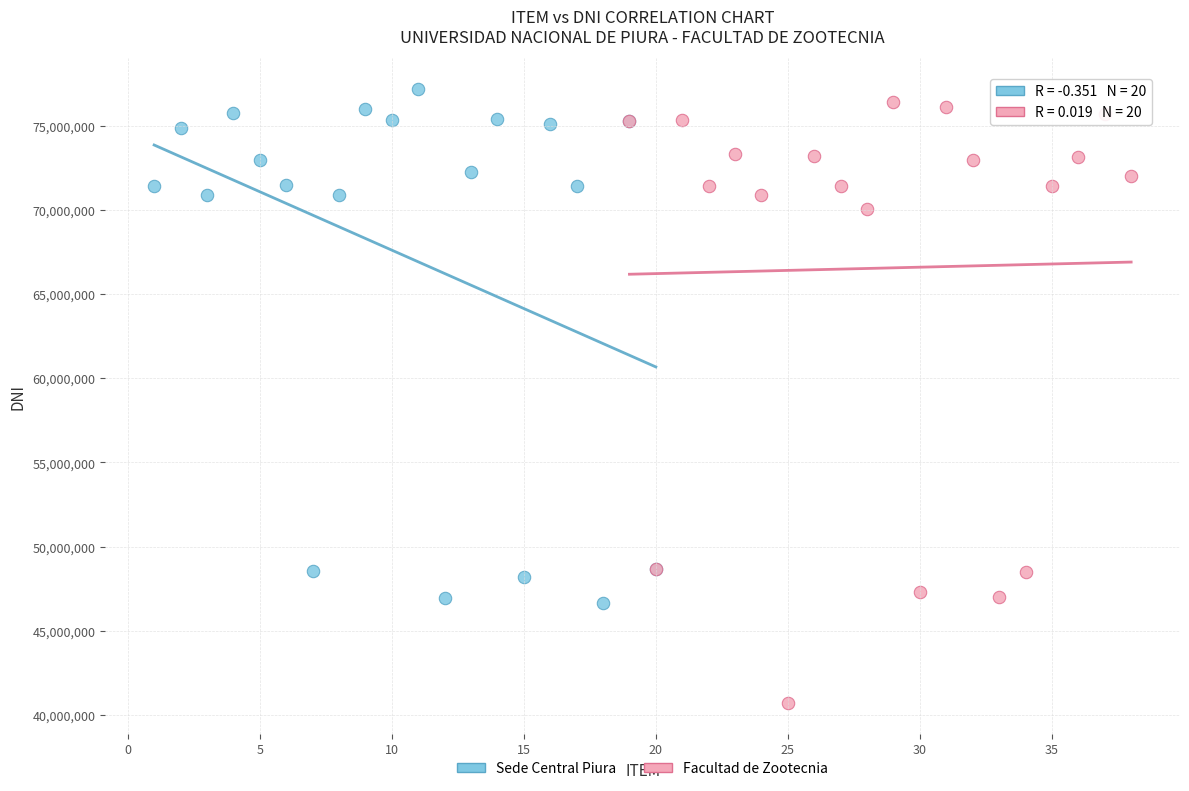

Which series has the largest Y range (max minus min)?

Facultad de Zootecnia